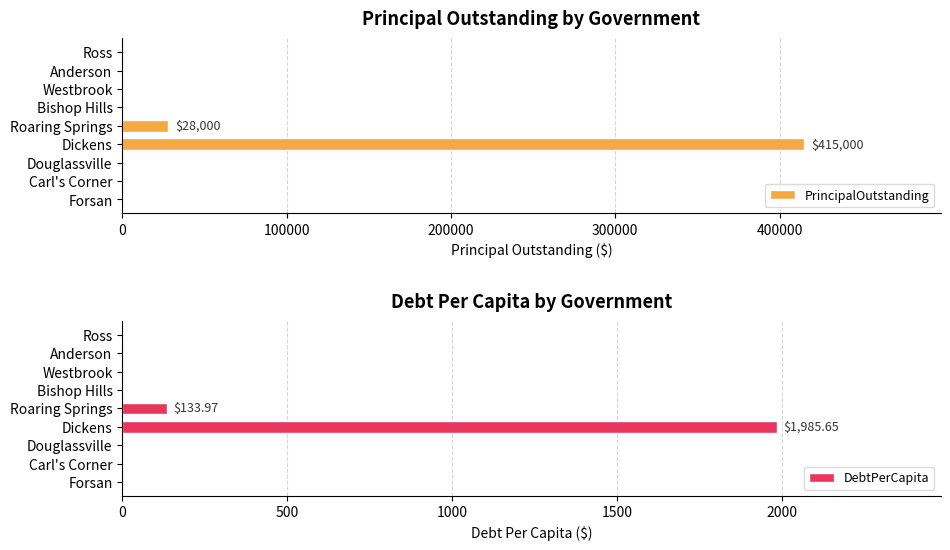

At which label is PrincipalOutstanding closest to 207500?

Roaring Springs